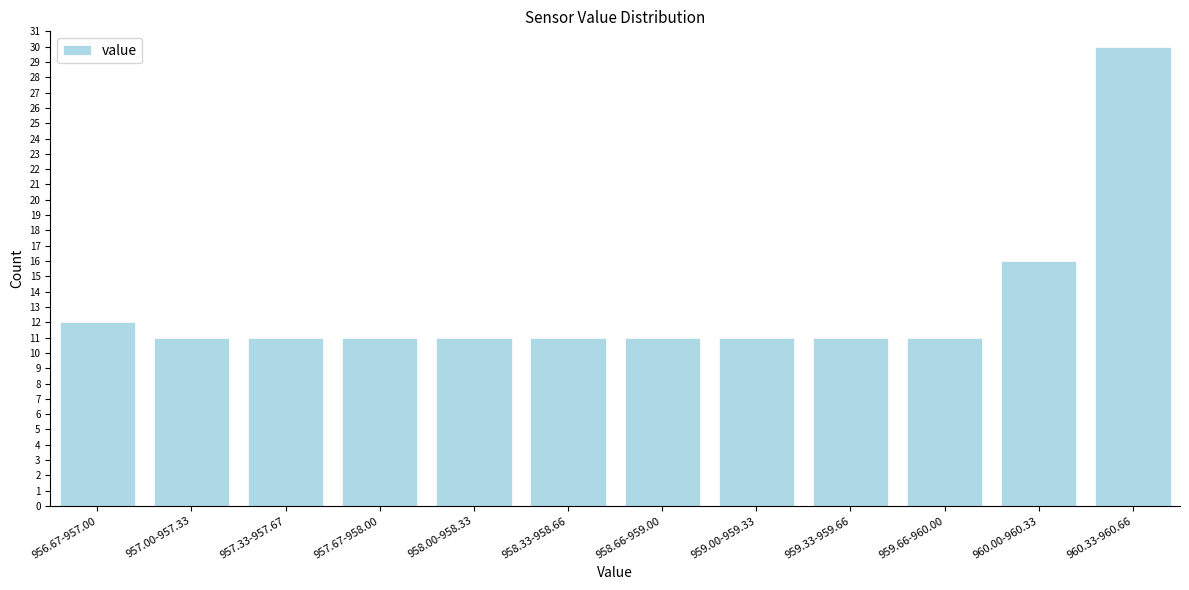

Reading left to right, what are all the values shown in this chart?

12	11	11	11	11	11	11	11	11	11	16	30